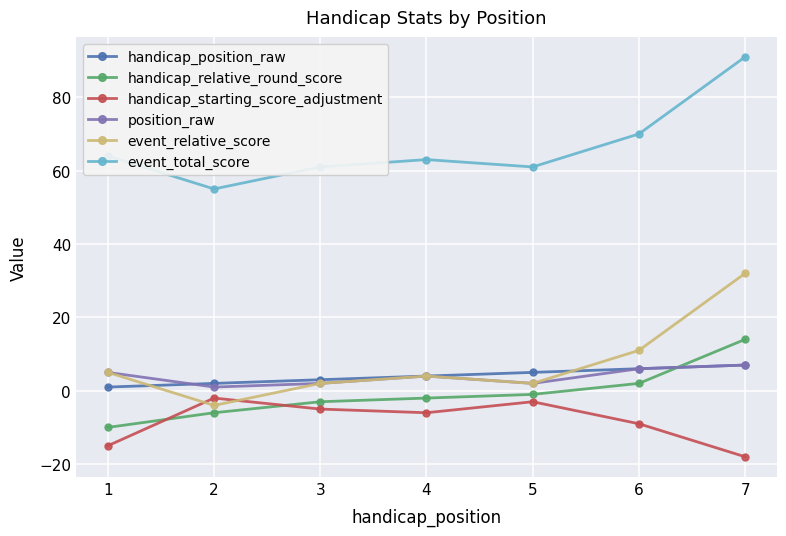

Count the handicap_position_raw values in the range 2 to 6.

5